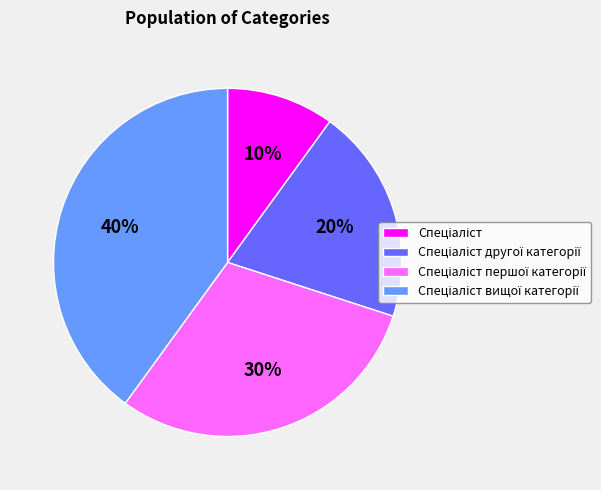

To the nearest percent, what is the average slice percentage?

25%